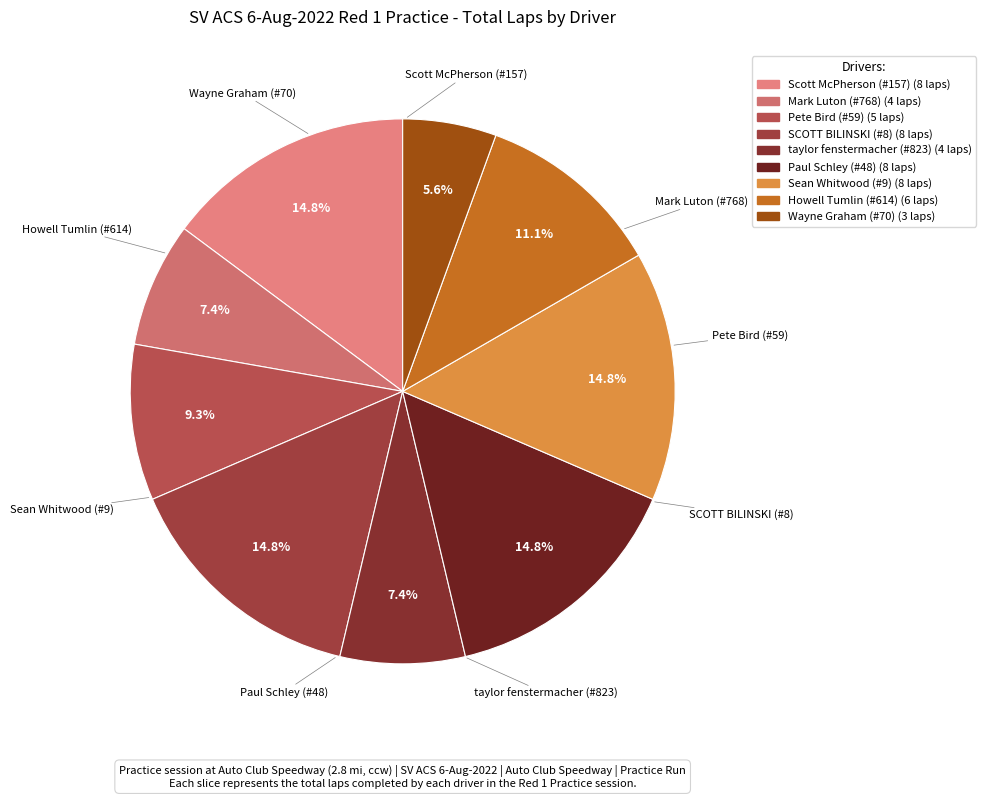

How many segments does this pie chart have?

9